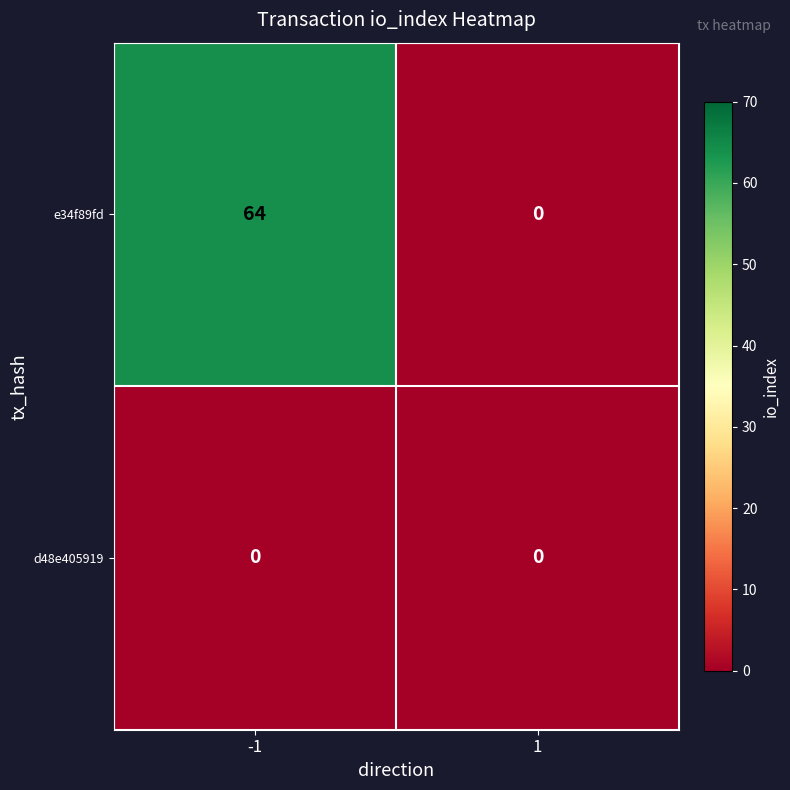

Count the number of categories in the chart.

2